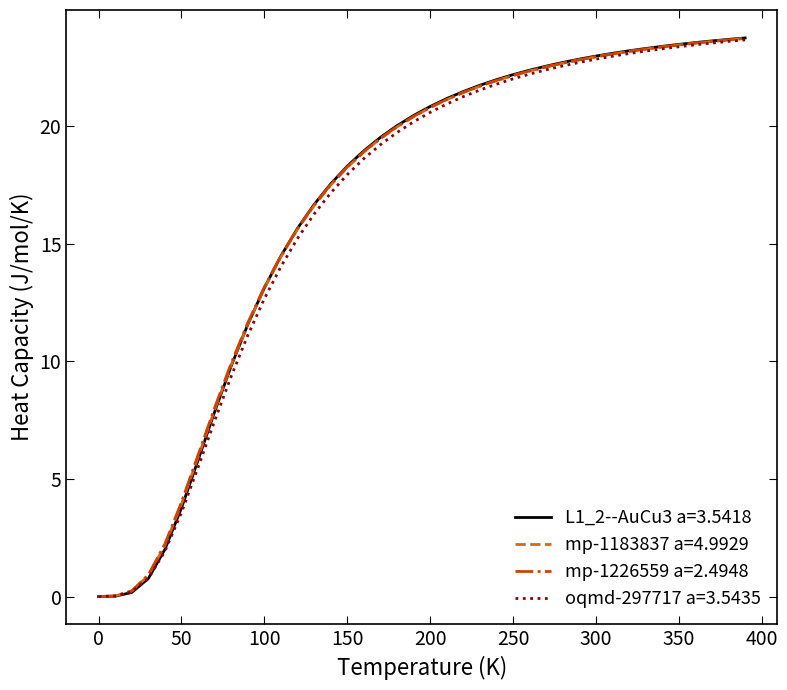

What is the greatest value displayed?

23.8